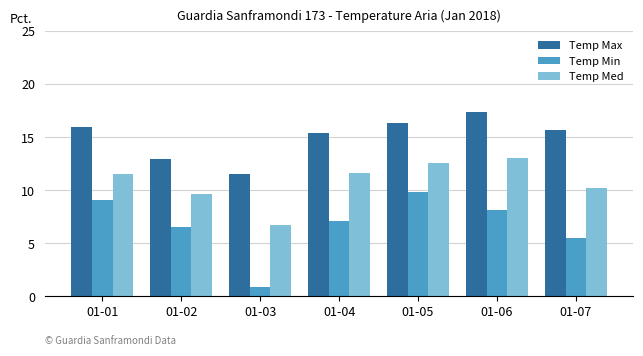

What is the spread (max minus min) of values at 01-02?

6.4